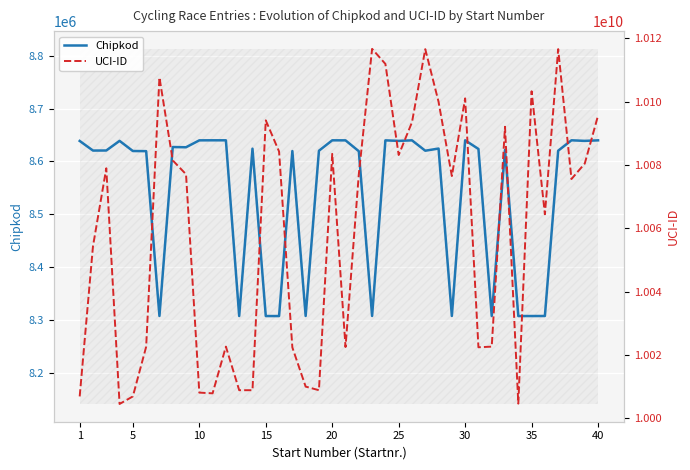

Where does the Chipkod series first go above 8621876?

1